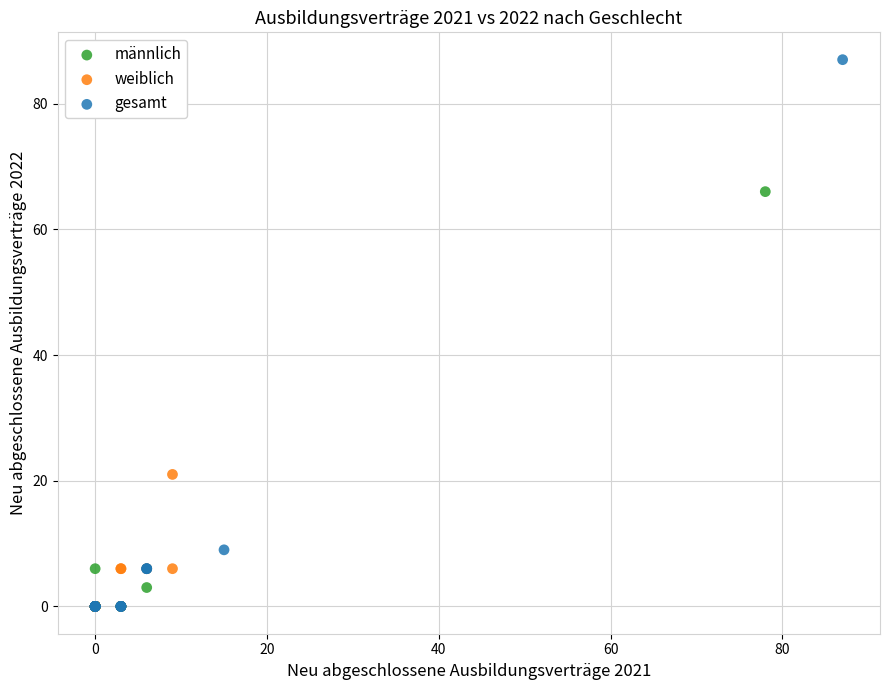

Which series has the largest Y range (max minus min)?

gesamt